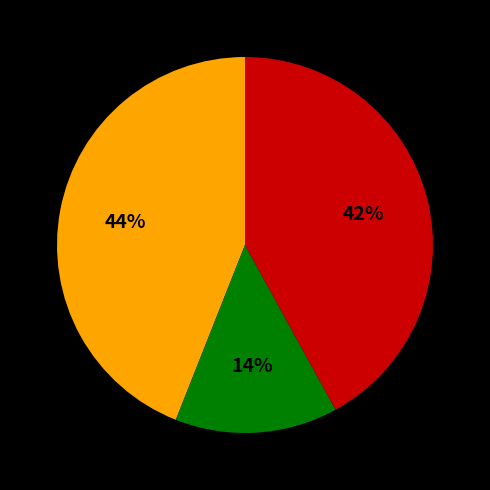

Is there any slice that represents more than half of the pie?

No